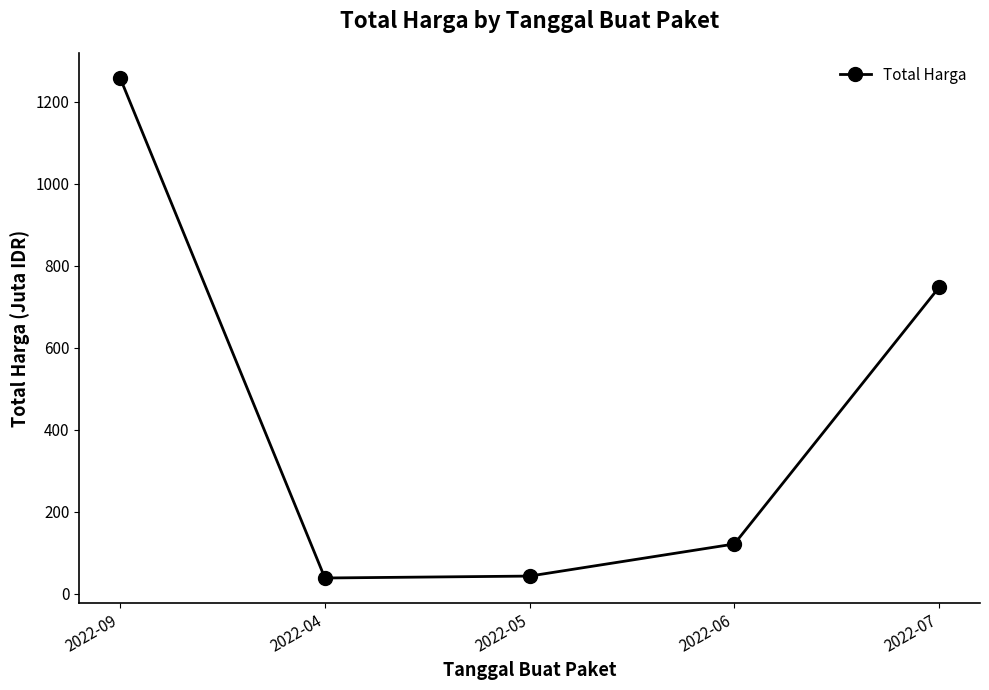

The chart shows a value of 1986.1 at 2022-09. True or false?

False